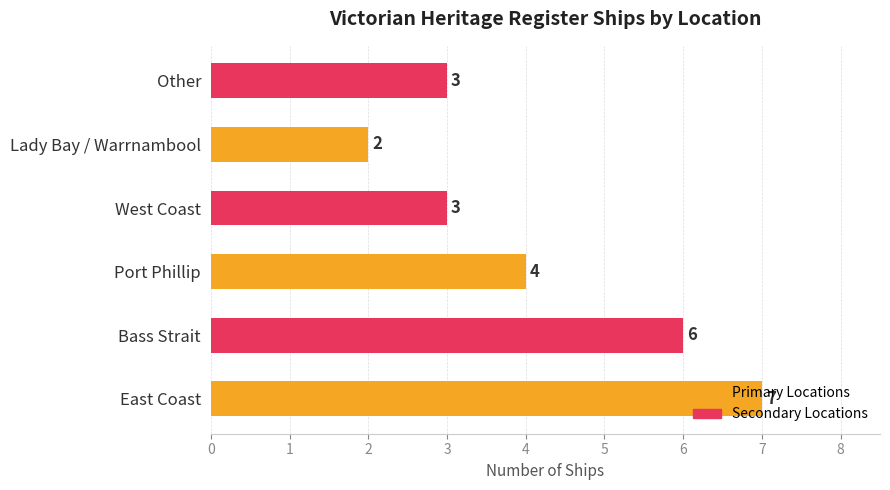

What is the average value?

4